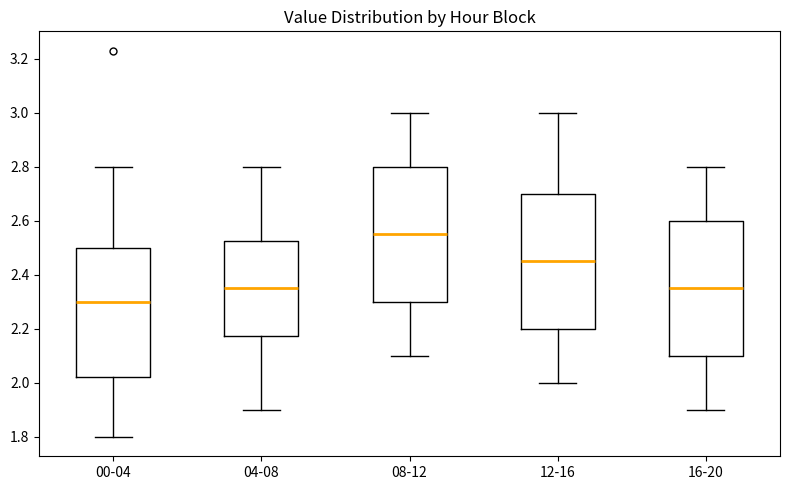

Where does the median line of the box for 12-16 sit on the y-axis? The values are not printed on the chart, so give them approximately, as read against the axis.

2.46